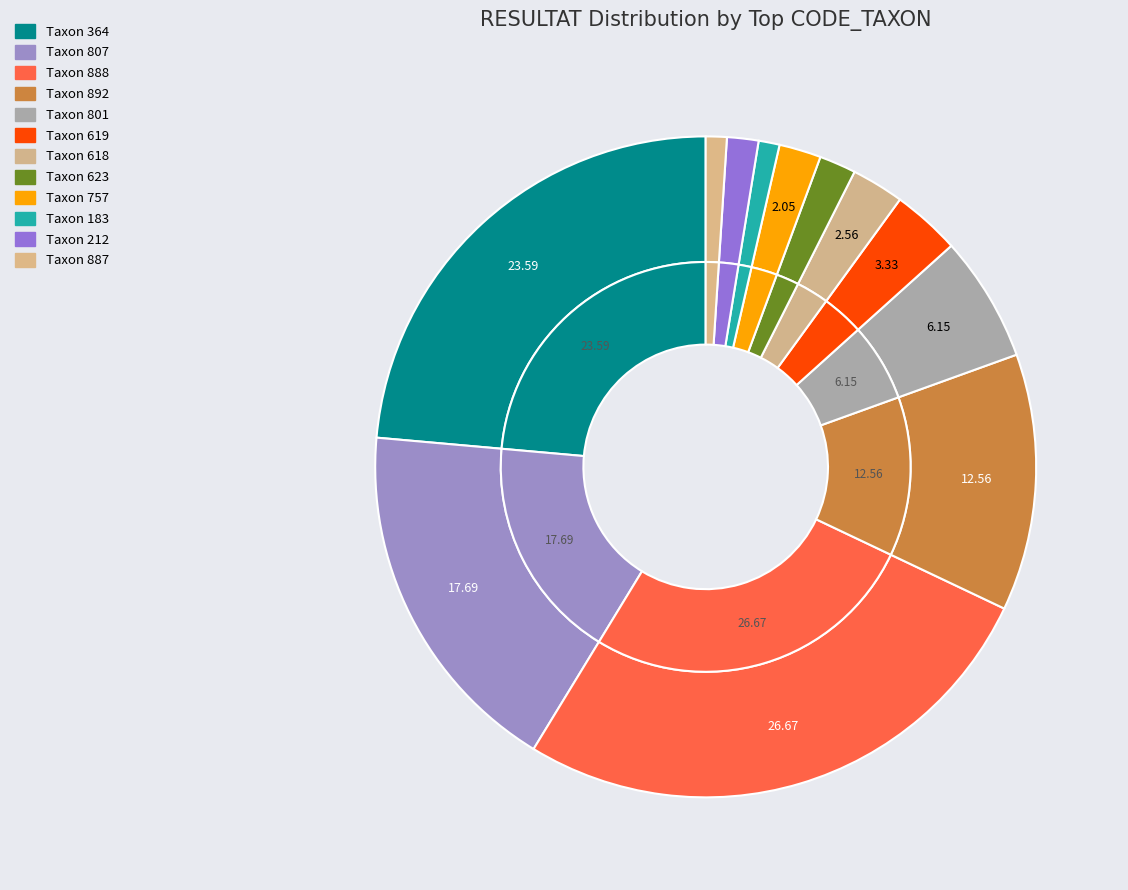

Which slice is the smallest?

183